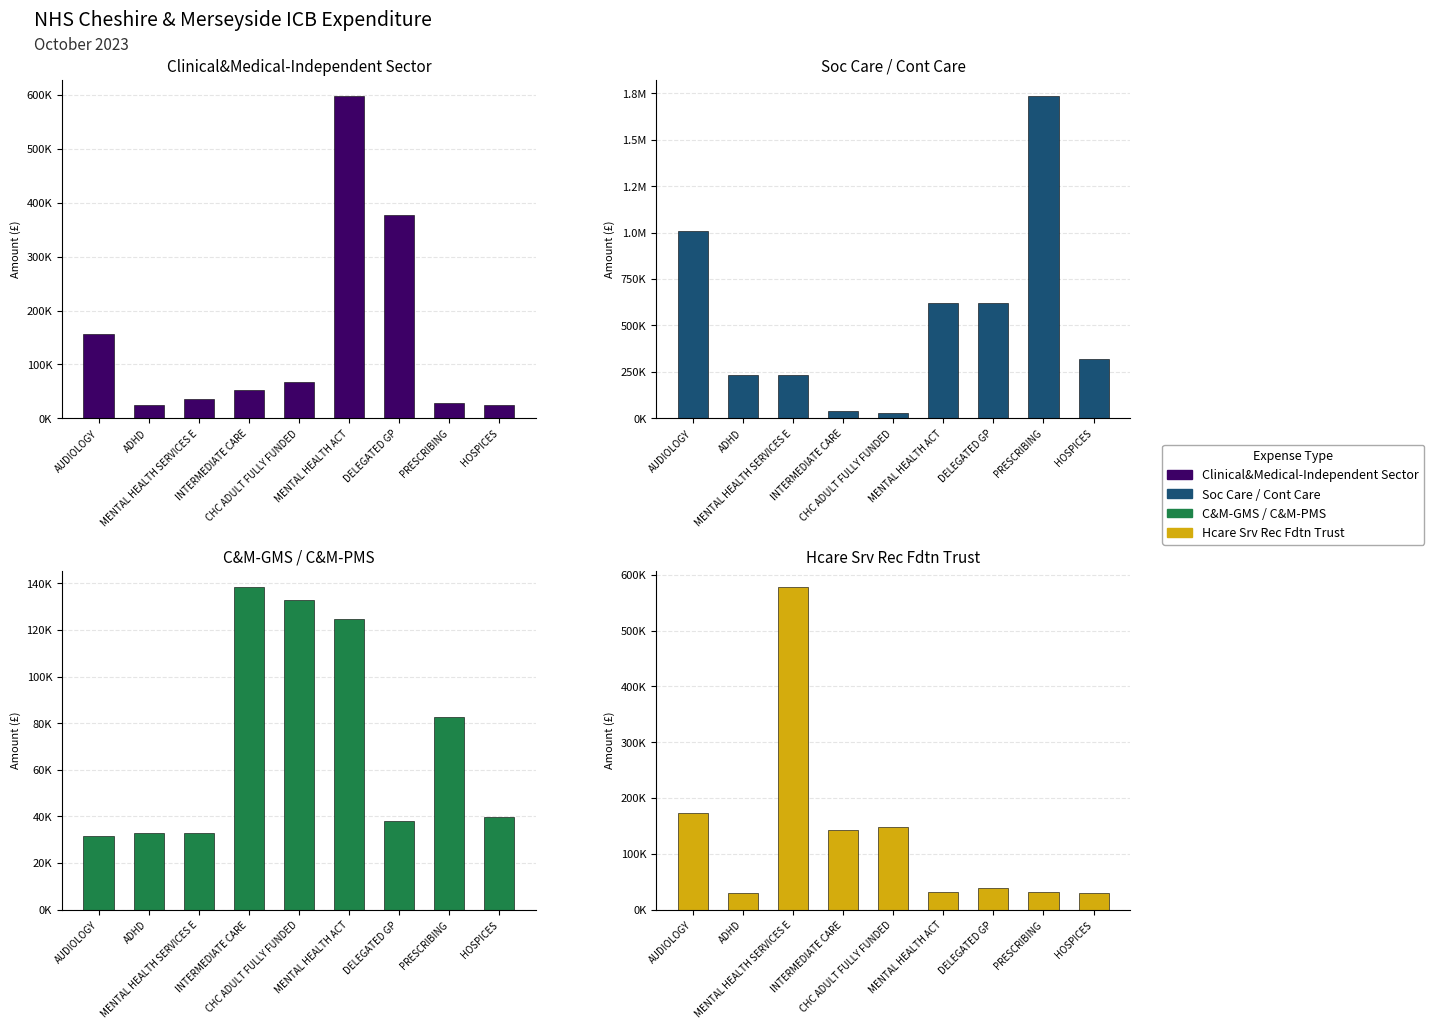

What is the sum of the Hcare Srv Rec Fdtn Trust values at AUDIOLOGY and DELEGATED GP?

212083.2